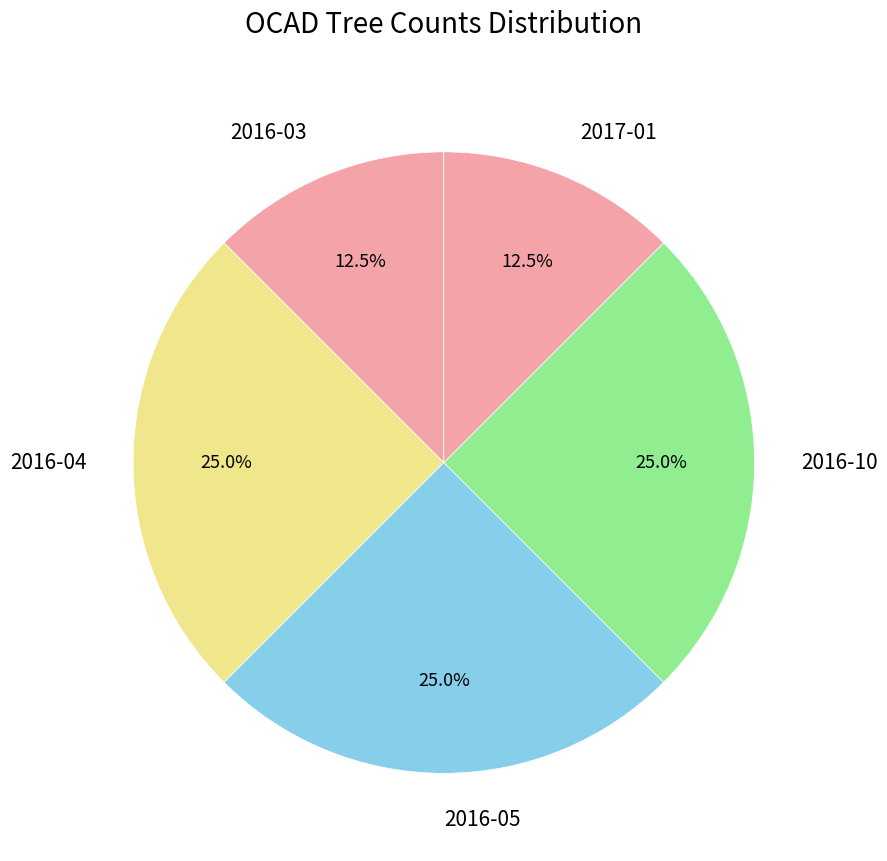

How many slices are in this pie chart?

5